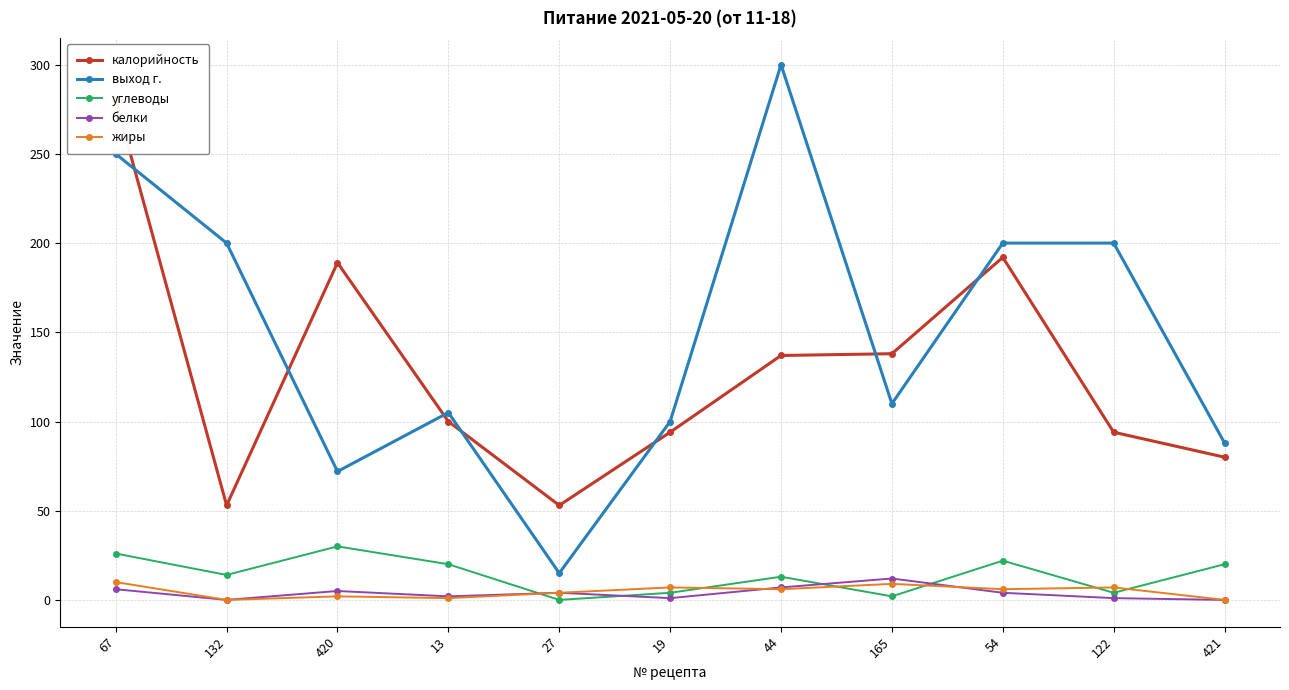

The value of жиры at 19 is 4. True or false?

False